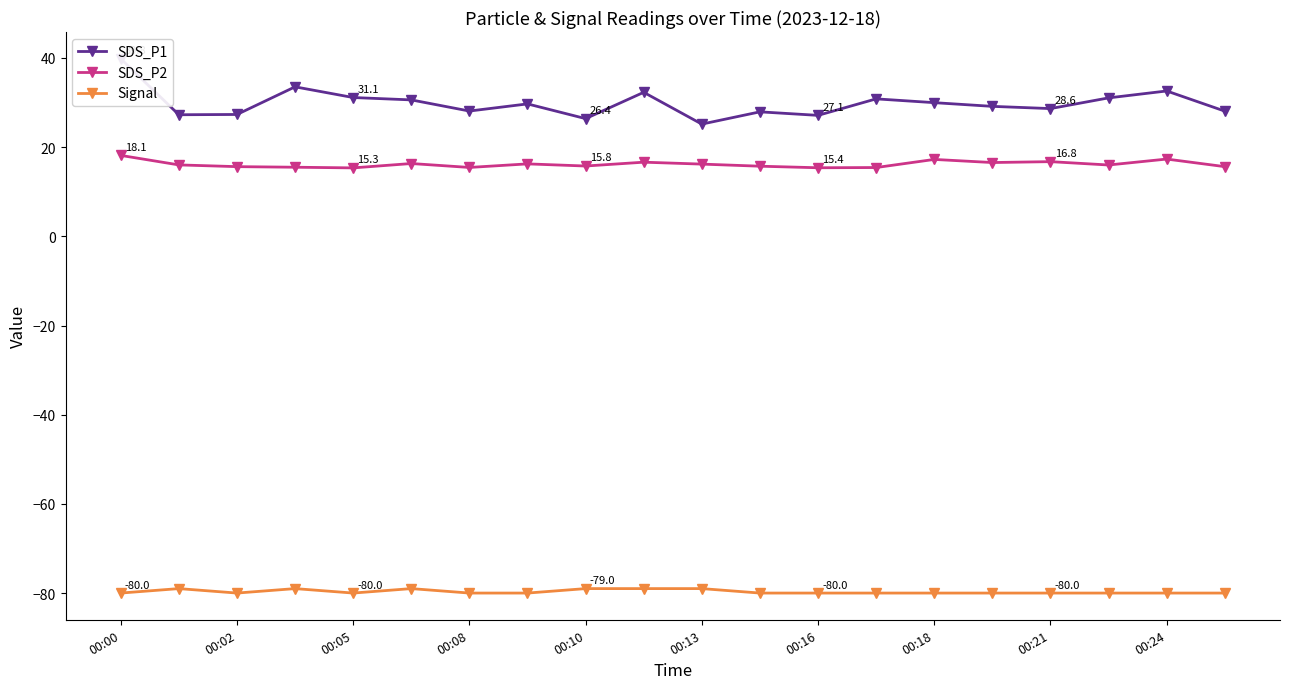

What is the smallest value displayed?

-80.0